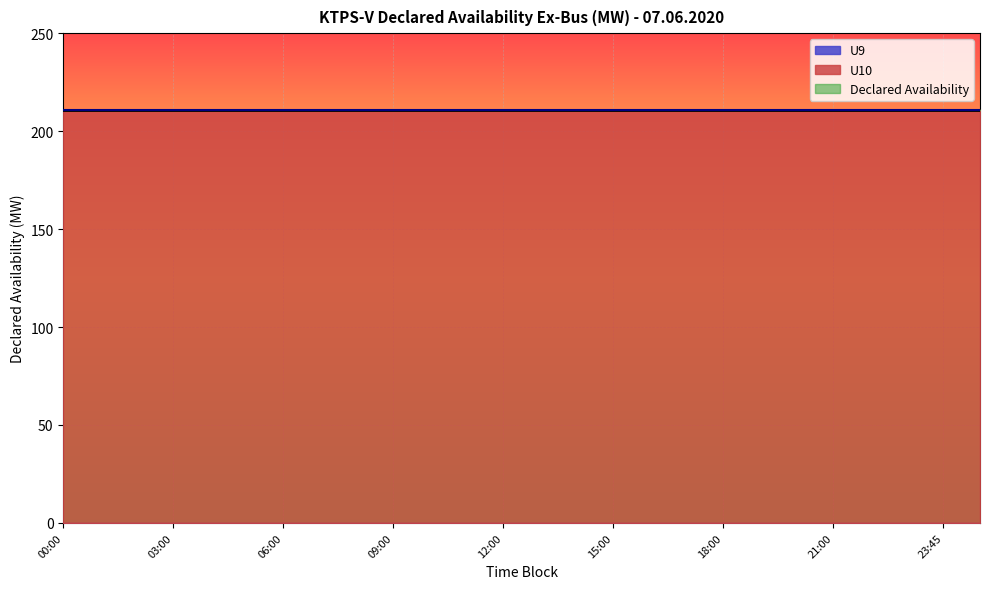

At 10:00, list the series in order from smallest to largest.

U9, U10, Declared Availability